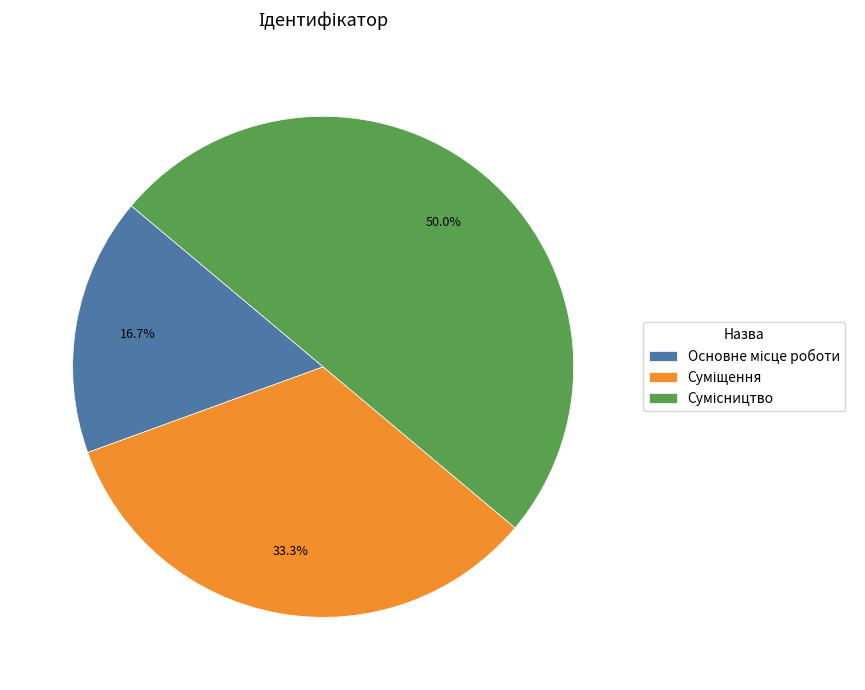

To the nearest percent, what is the difference between the largest and smallest slice percentages?

33%